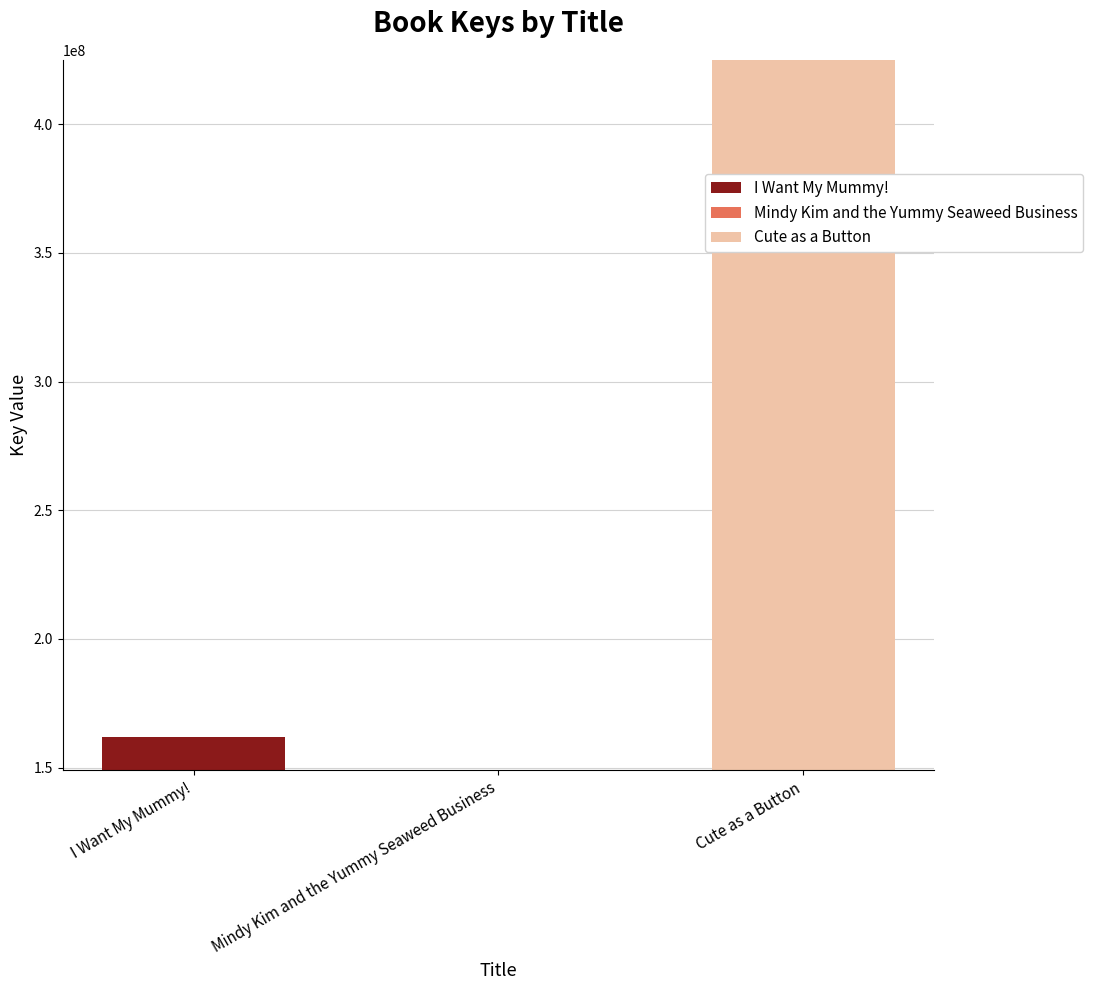

What is the value of the 1st bar from the left?

161732143